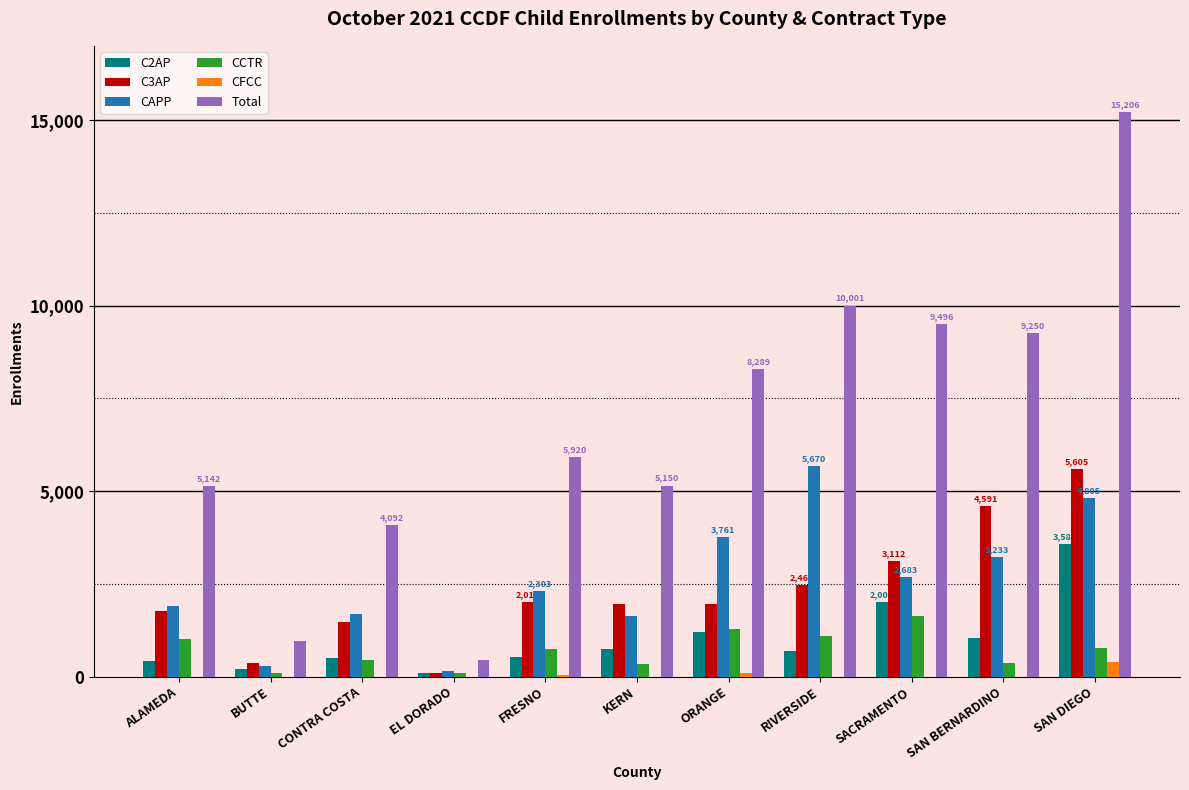

At which category is the sum across all series the highest?

SAN DIEGO